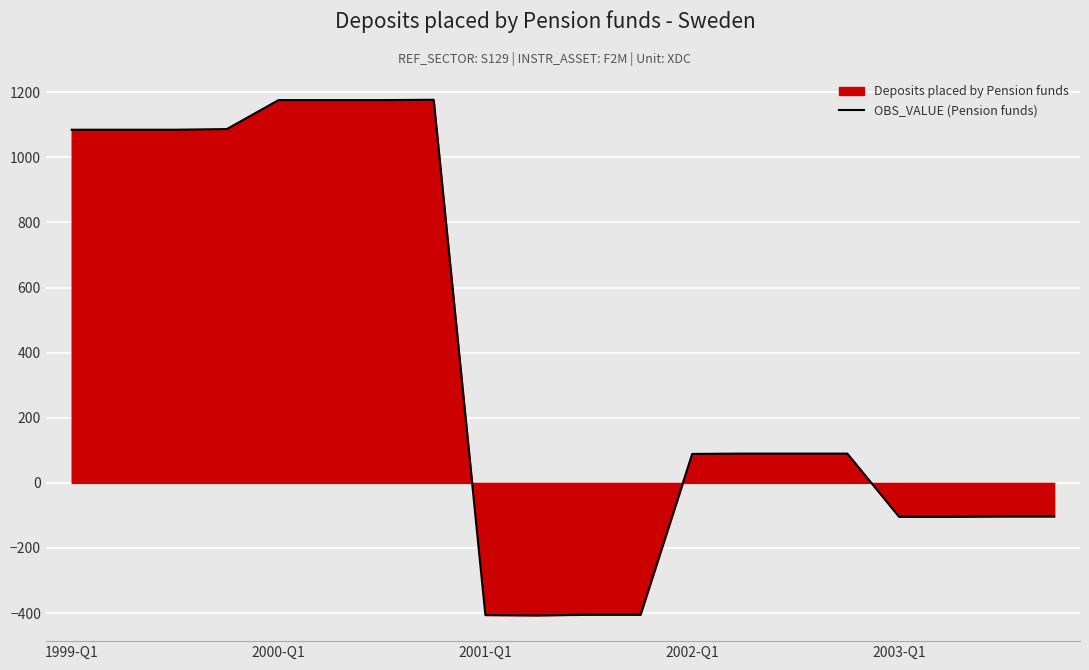

What is the difference between the maximum and minimum values?

1584